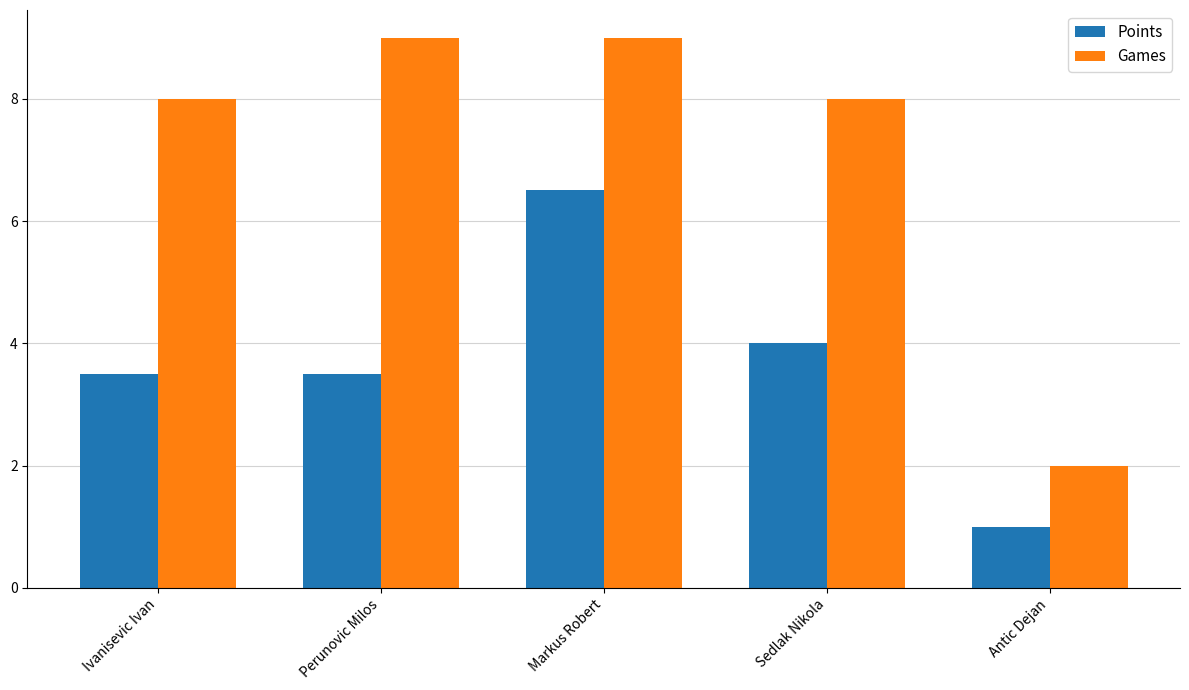

What is the value of the Points bar at the 4th from the left?

4.0